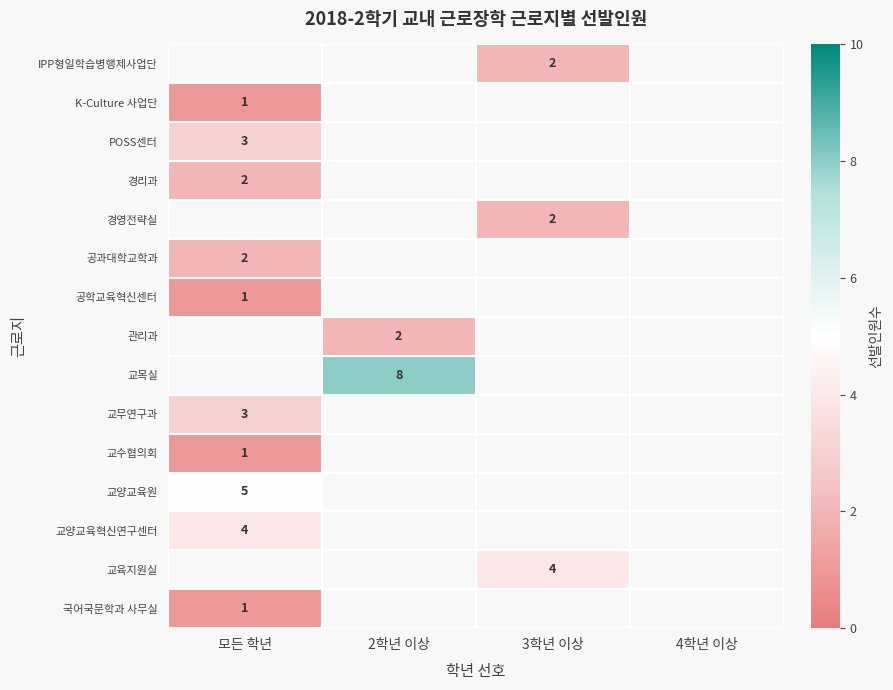

Which category has the highest value across all series?

2학년 이상